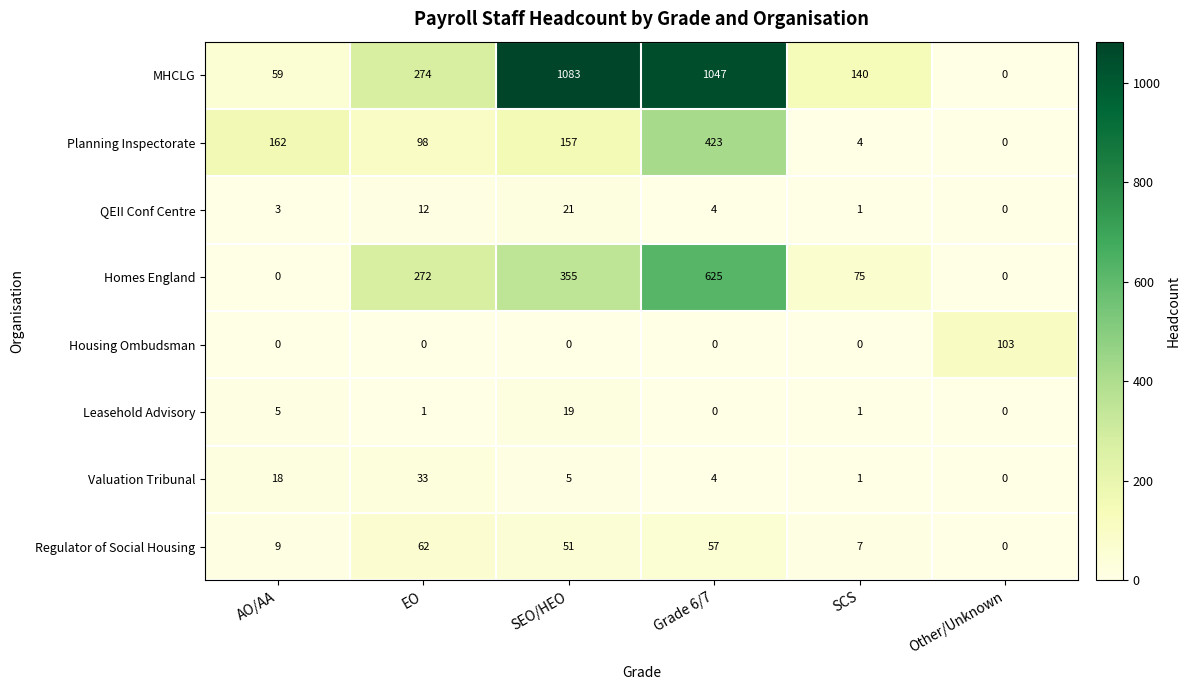

At how many categories does at least one series exceed 205?

3